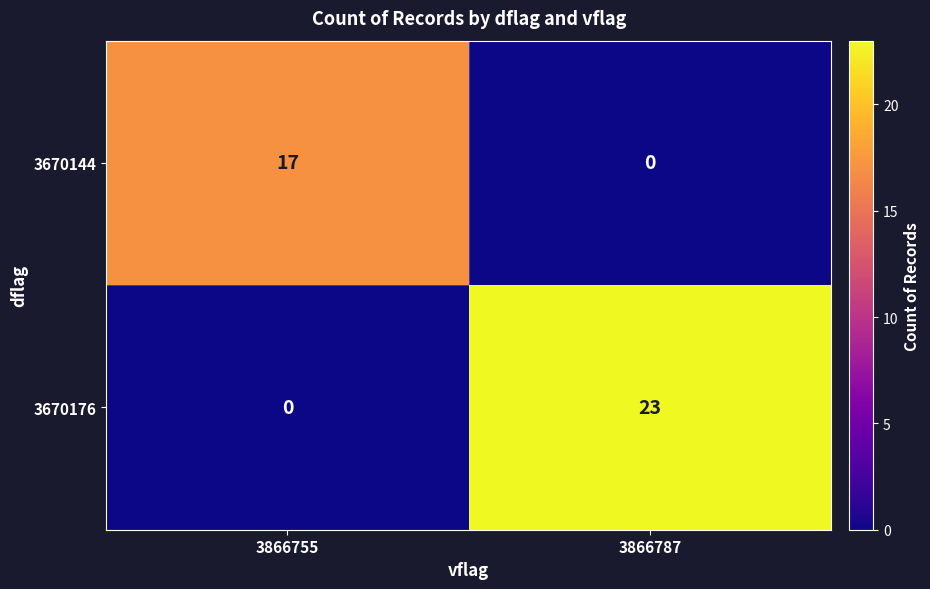

Which series changed the most between 3866755 and 3866787?

3670176